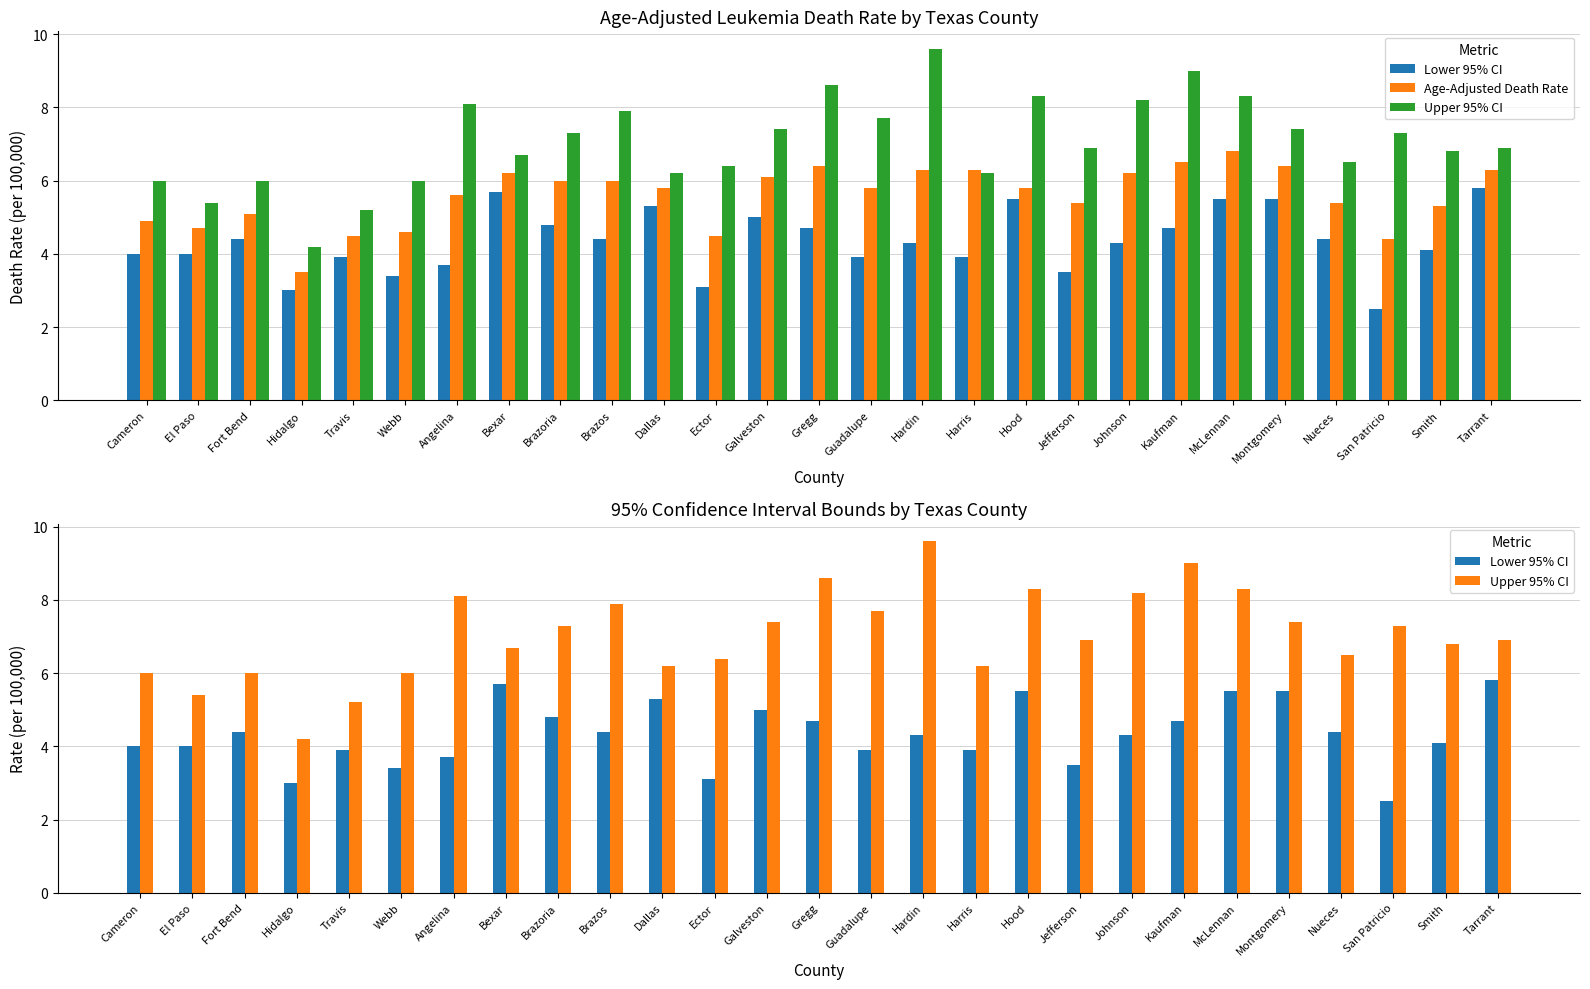

What is the difference between the maximum and minimum values in the Age-Adjusted Death Rate series?

3.3